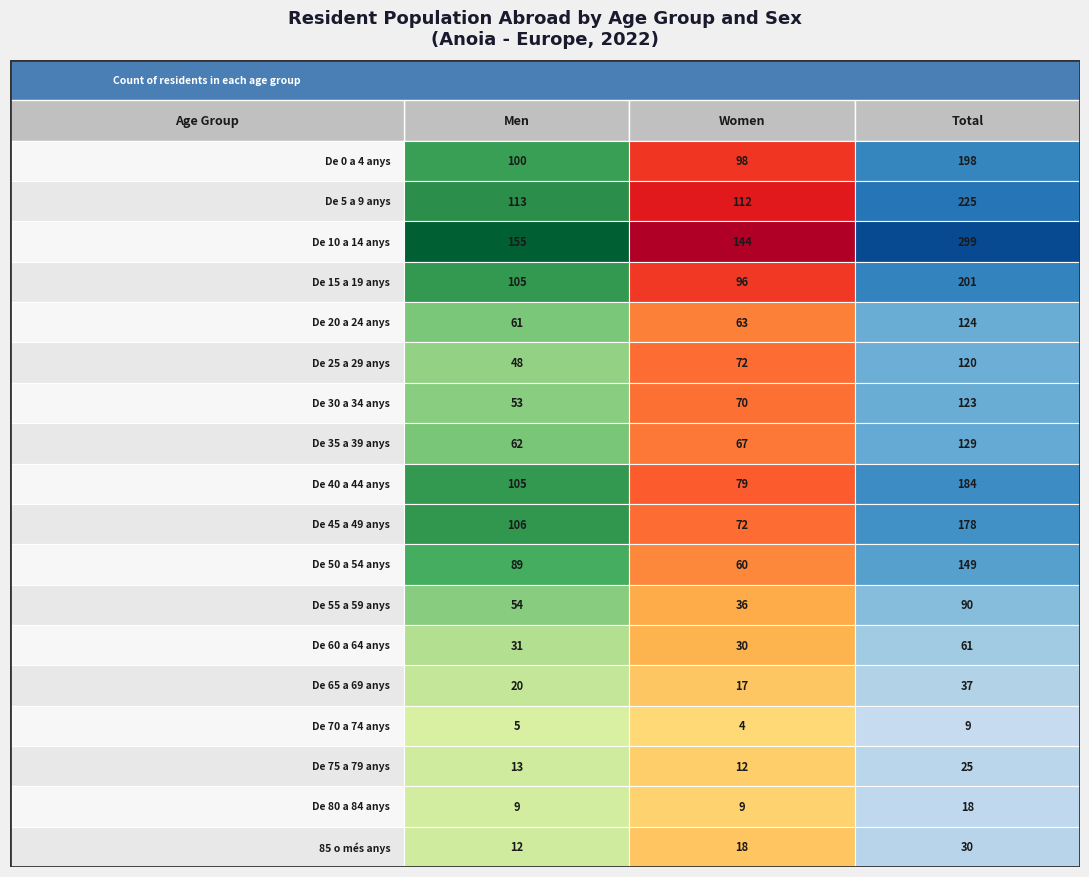

At which category is the sum across all series the highest?

De 10 a 14 anys